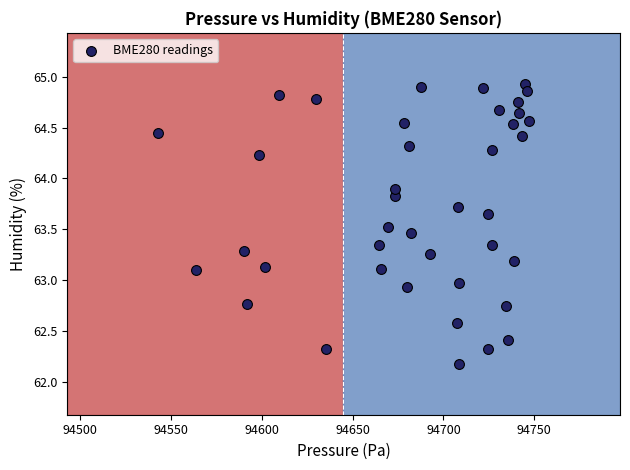

What is the range of X values (max minus min)?

204.6